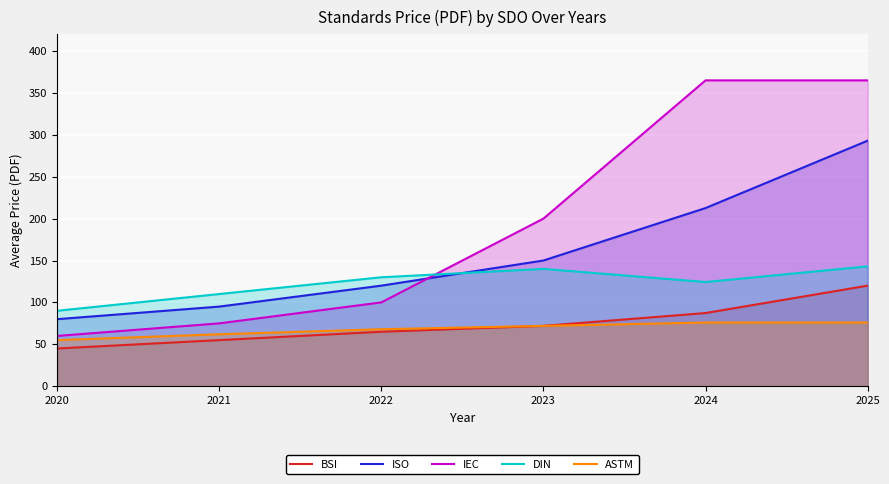

Which category has the highest value in the DIN series?

2025